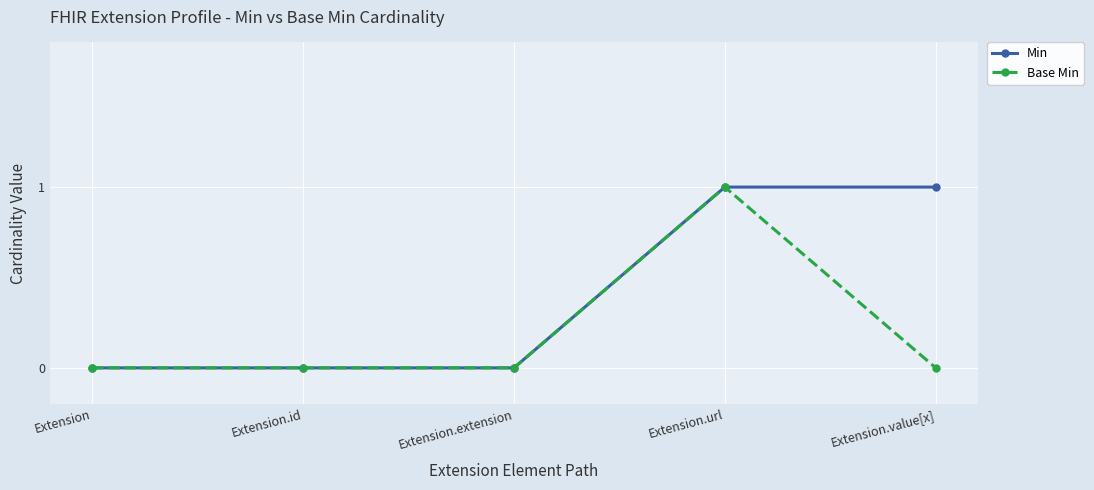

Which series changed the most between Extension.extension and Extension.value[x]?

Min